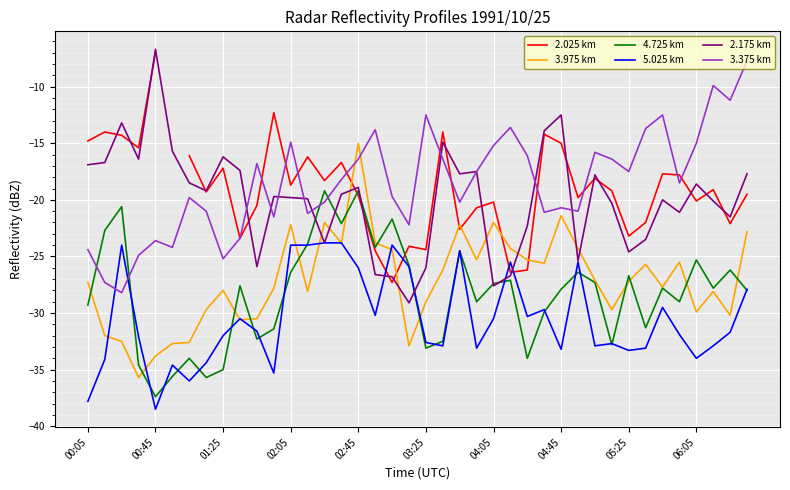

At how many categories does at least one series exceed -33?

40